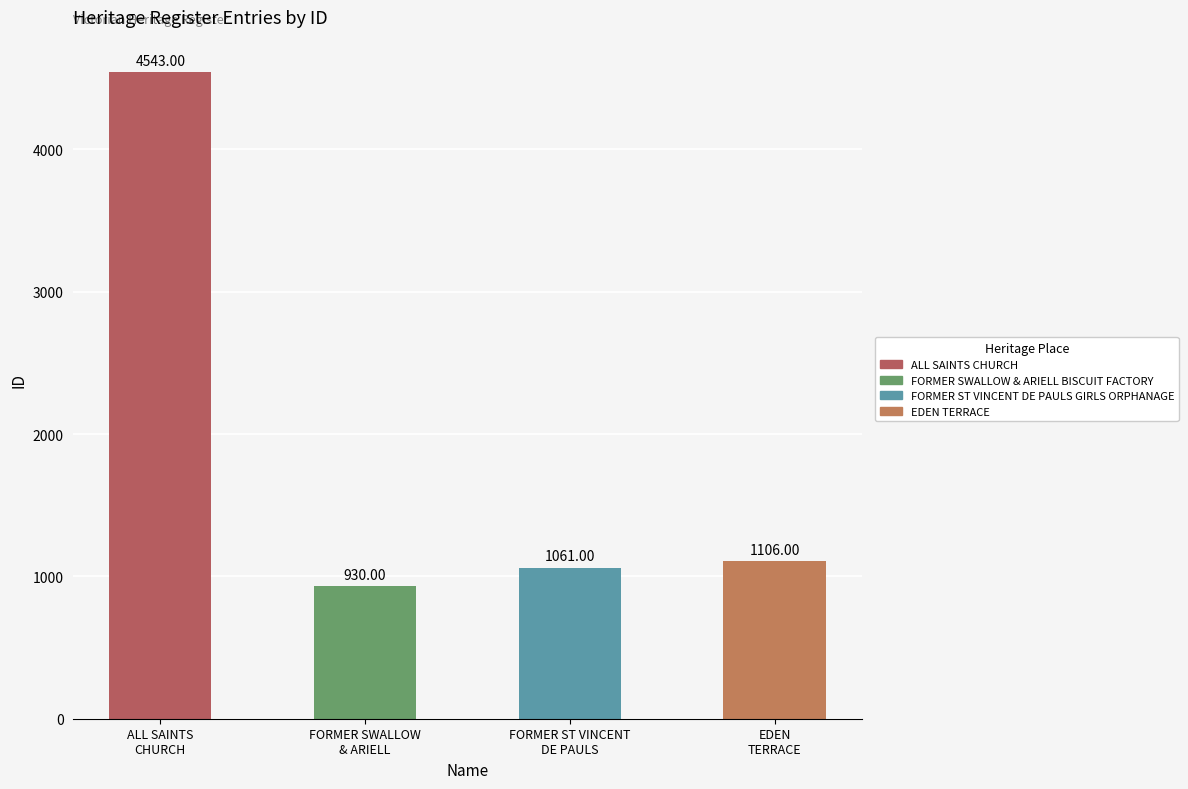

True or false: the data shows 1419 at FORMER ST VINCENT
DE PAULS.

False